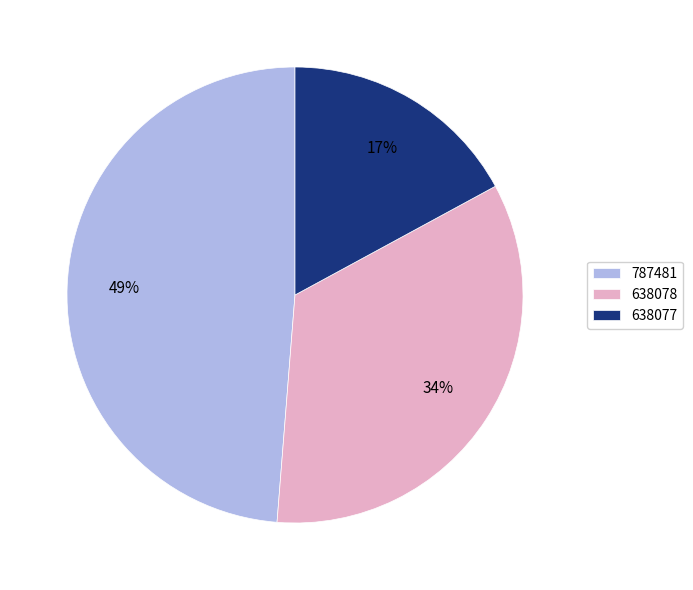

To the nearest percent, what portion does 638077 represent?

17%